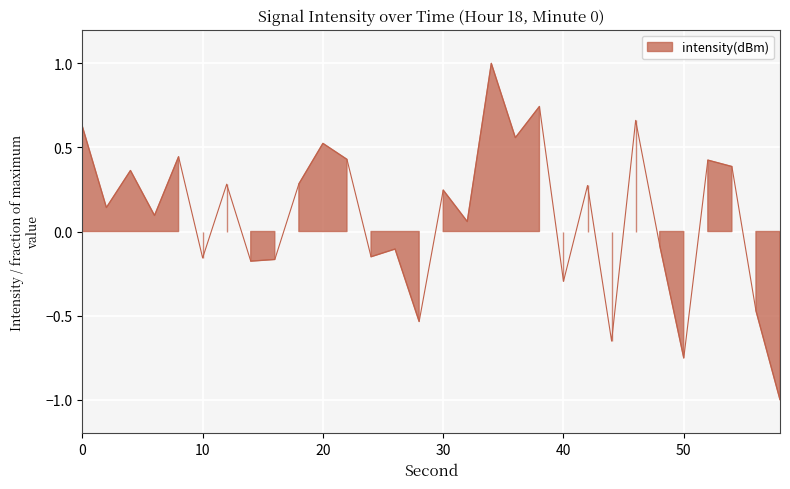

What is the average value?

0.1